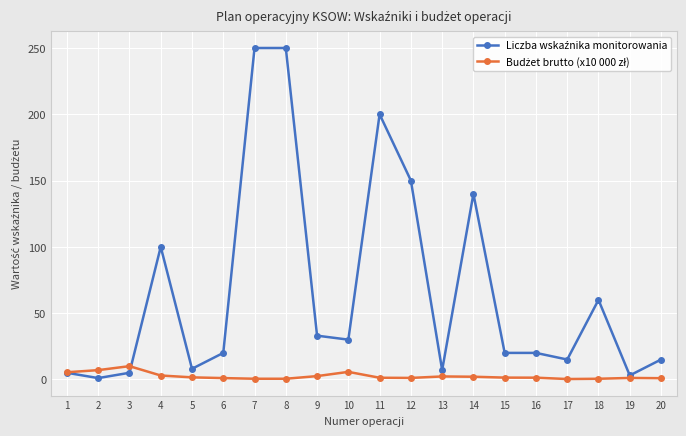

At which category is the sum across all series the highest?

7